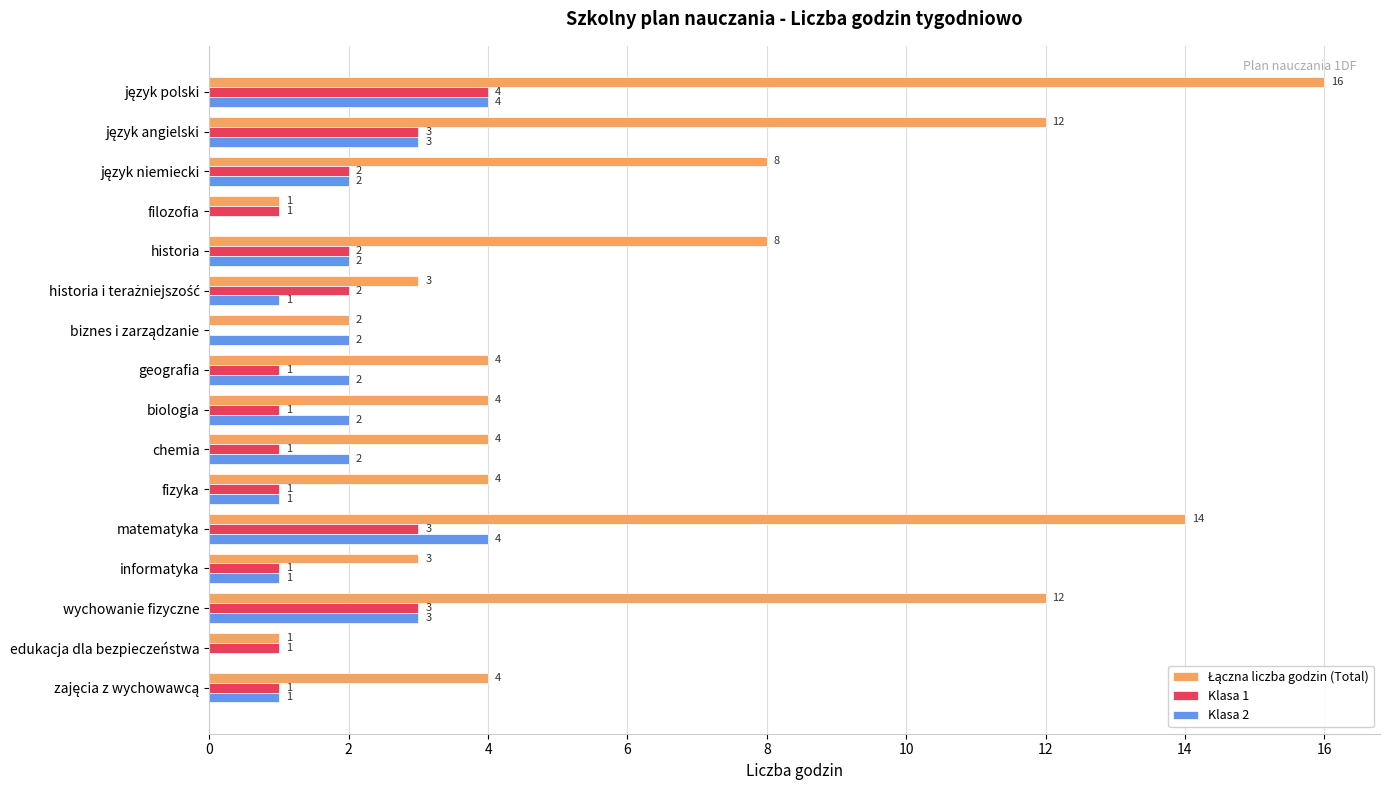

What is the greatest value displayed?

16